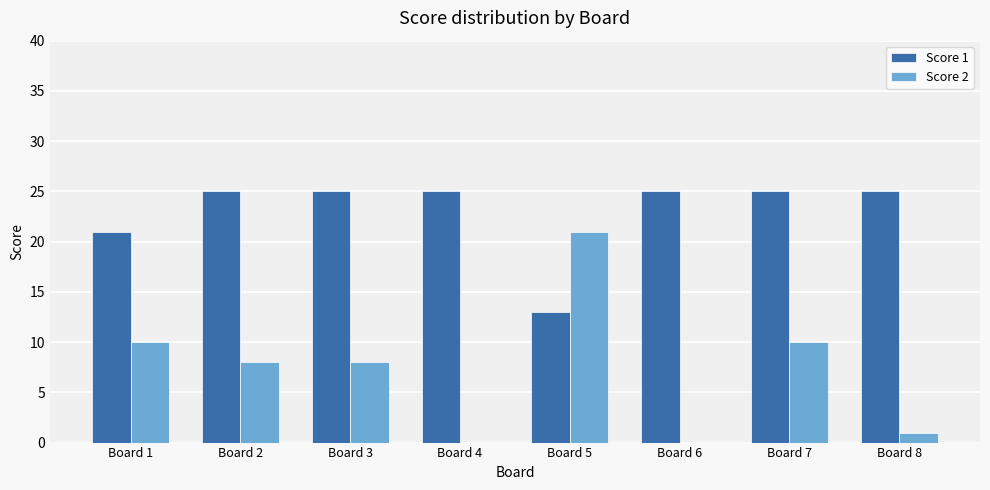

Reading left to right, transcribe all the data shown in this chart.

Score 1: Board 1=21	Board 2=25	Board 3=25	Board 4=25	Board 5=13	Board 6=25	Board 7=25	Board 8=25
Score 2: Board 1=10	Board 2=8	Board 3=8	Board 4=0	Board 5=21	Board 6=0	Board 7=10	Board 8=1